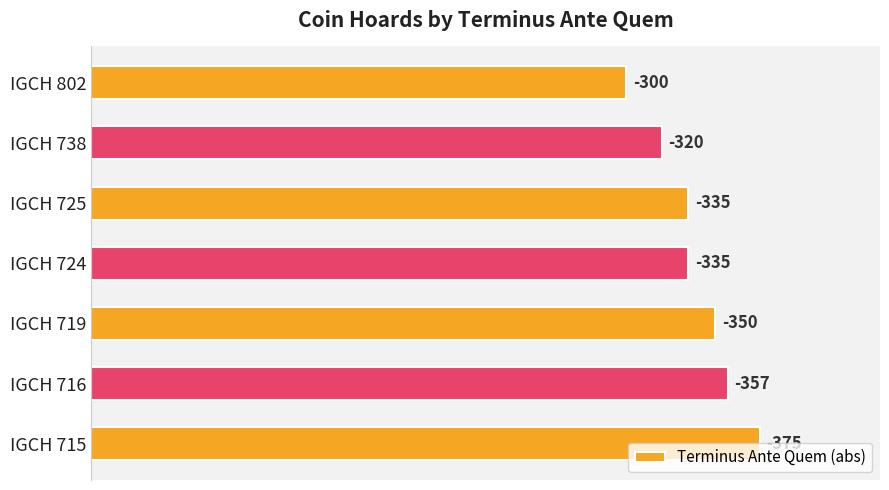

How many bars are there in total?

7